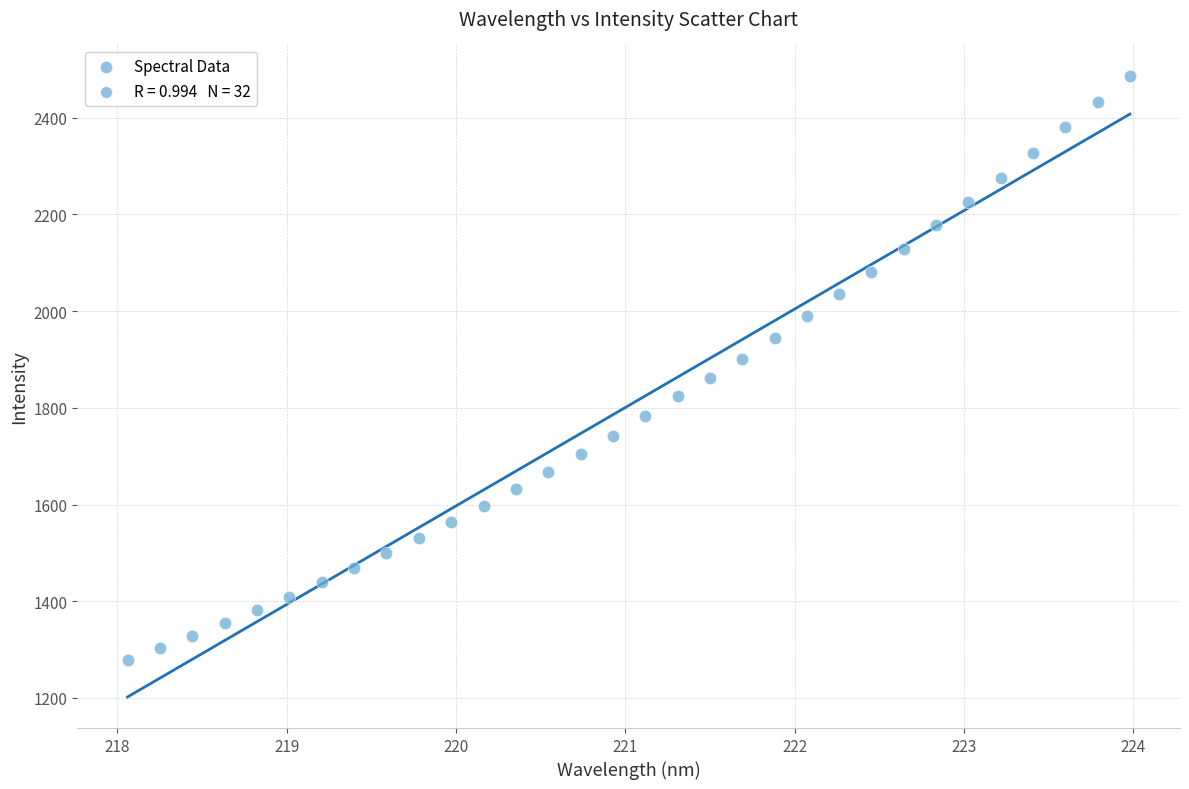

What is the range of Y values (max minus min)?

1207.9